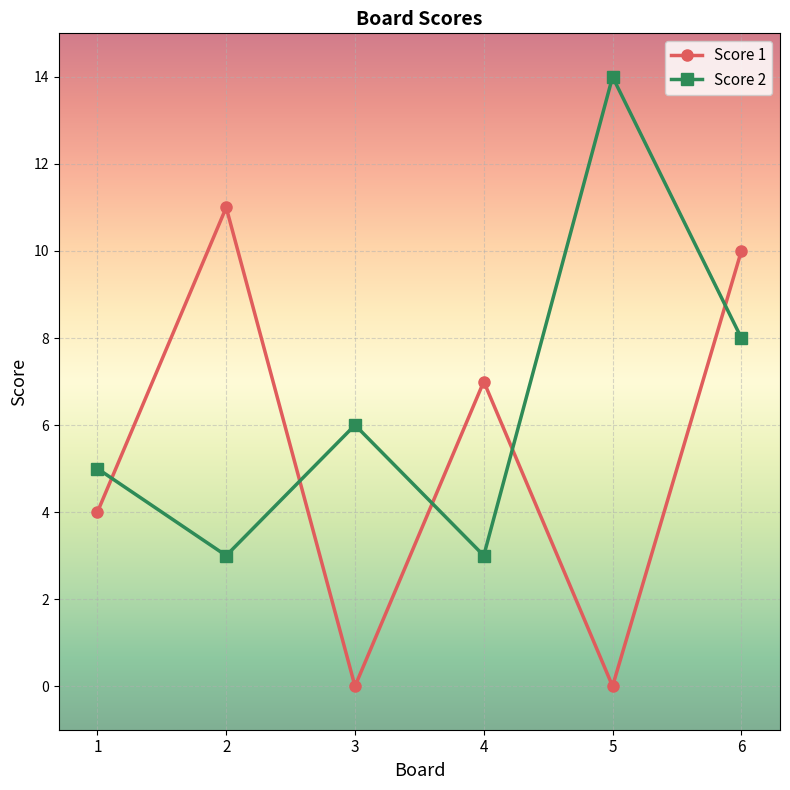

What is the value of the Score 2 point at the 6th from the left?

8